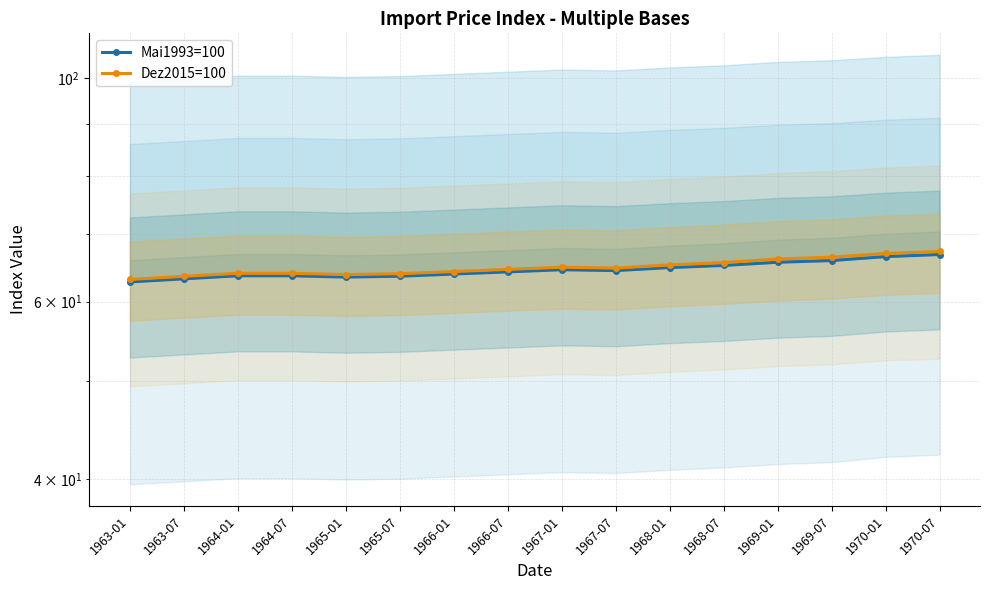

Which has a higher value, 1965-01 or 1966-01?

1966-01